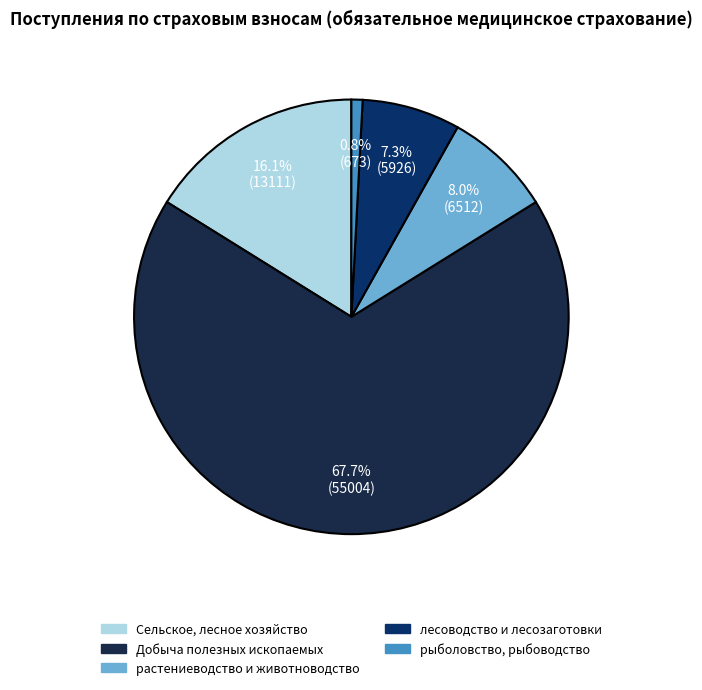

How many slices are in this pie chart?

5